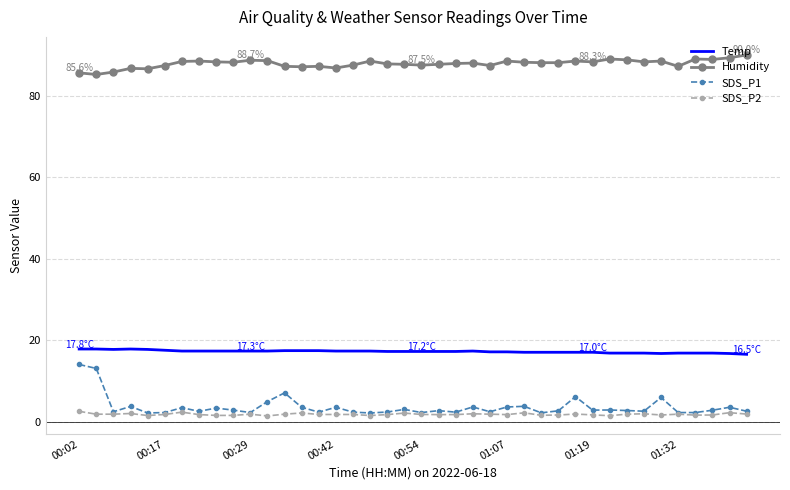

Which series has the largest total across all categories?

Humidity